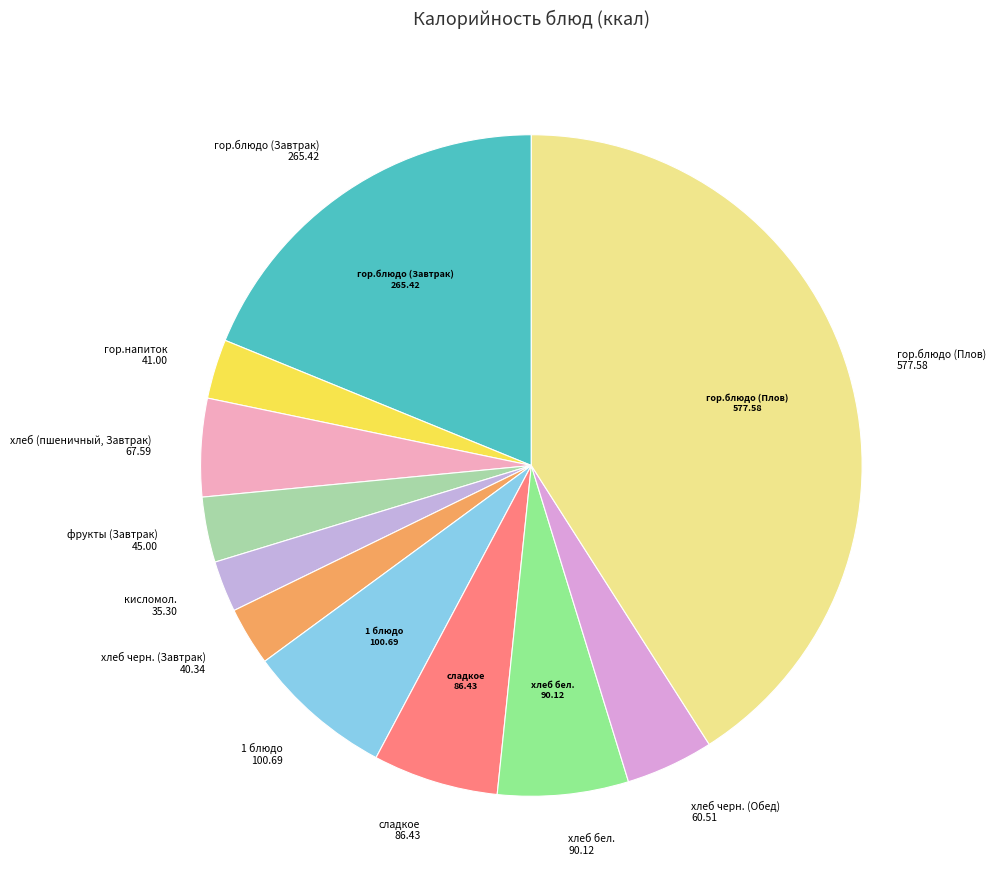

Count the number of slices in the pie.

11